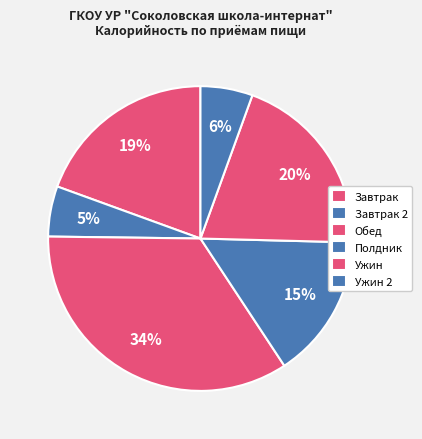

Which slice is the largest?

Обед